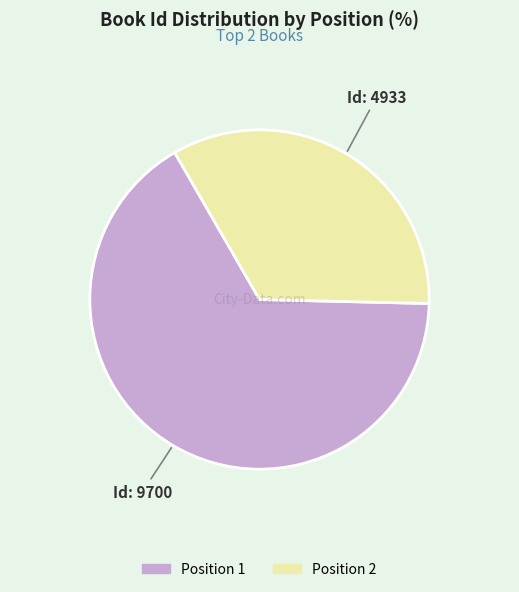

What is the ratio of the value at Position 1 to the value at Position 2?

2.0